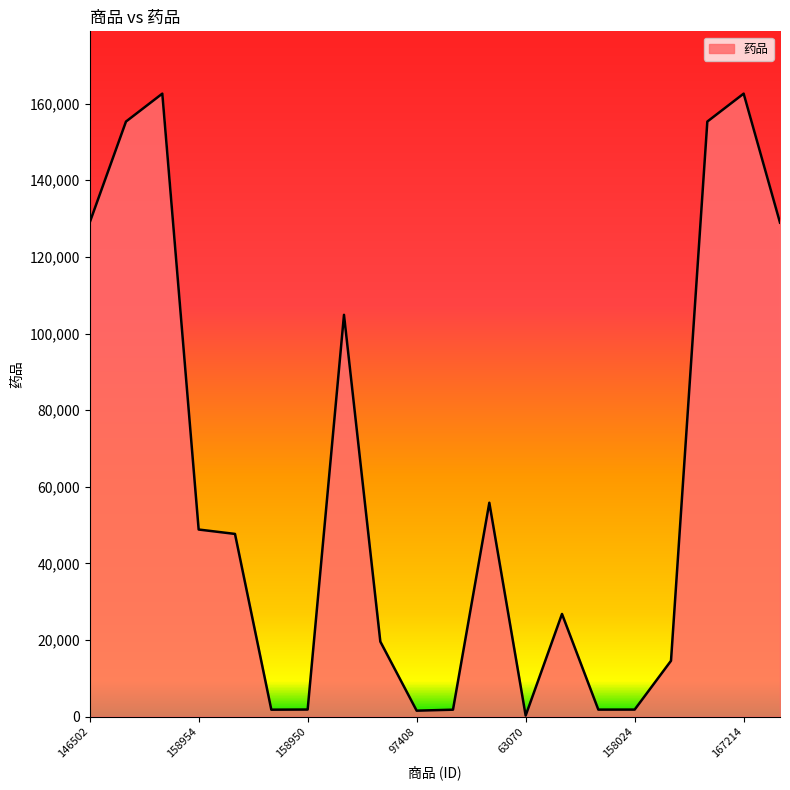

What is the greatest value displayed?

162617